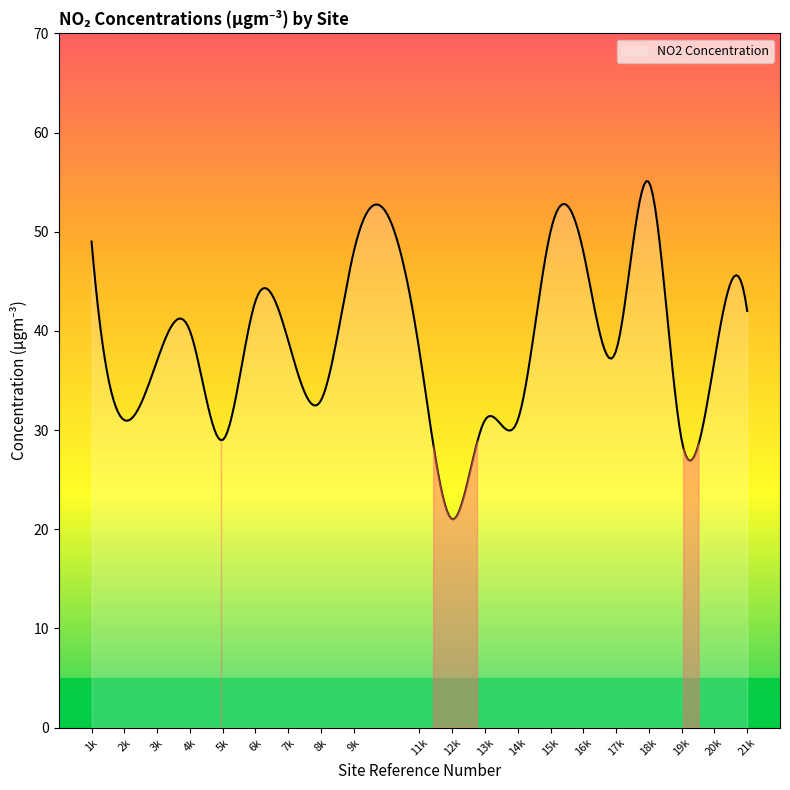

What is the maximum value shown in the chart?

55.1